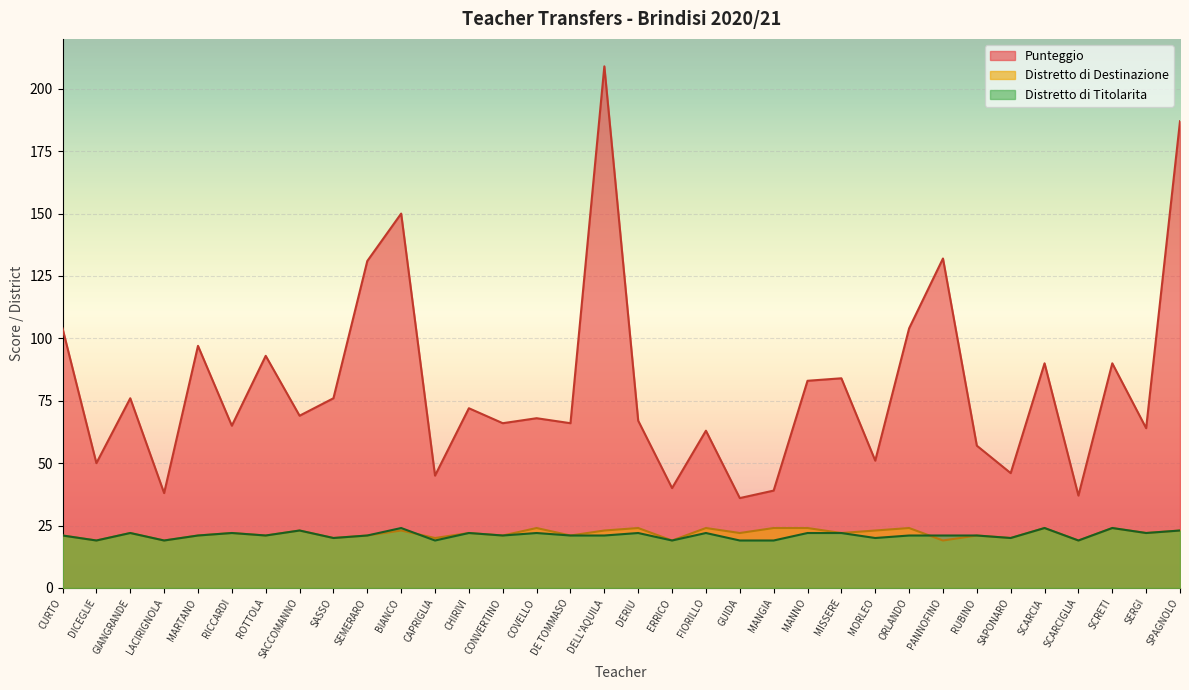

What is the smallest value displayed?

19